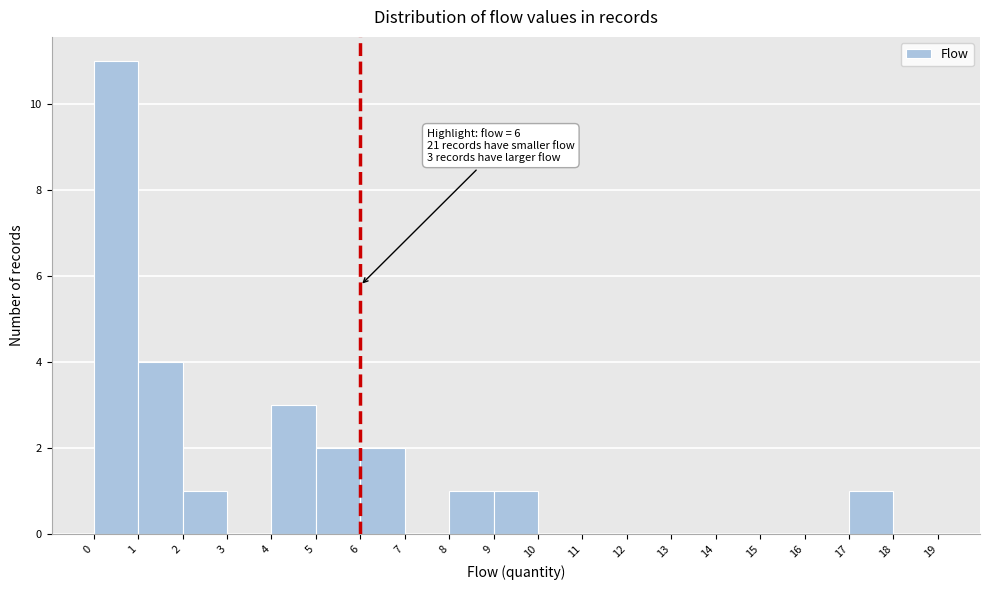

Which range on the x-axis has the tallest bar?

0 to 1